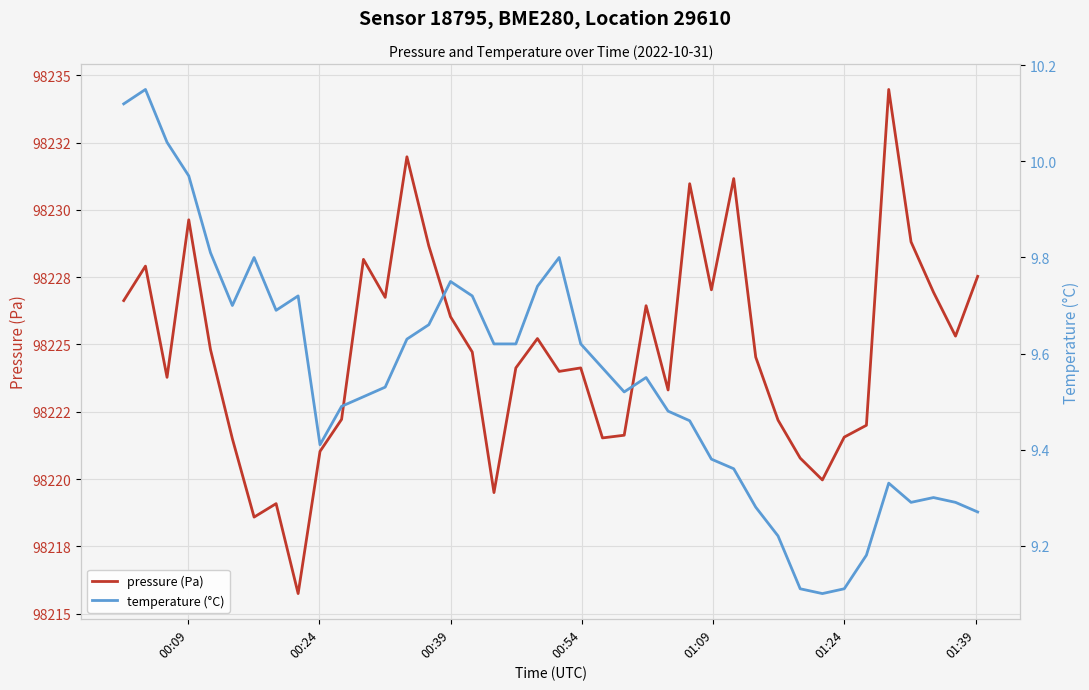

What is the difference between the maximum and second lowest values in the pressure (Pa) series?

15.9